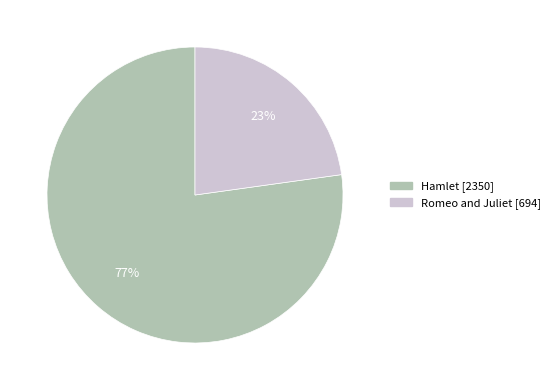

Do Romeo and Juliet [694] and Hamlet [2350] together represent more than half of the pie?

Yes